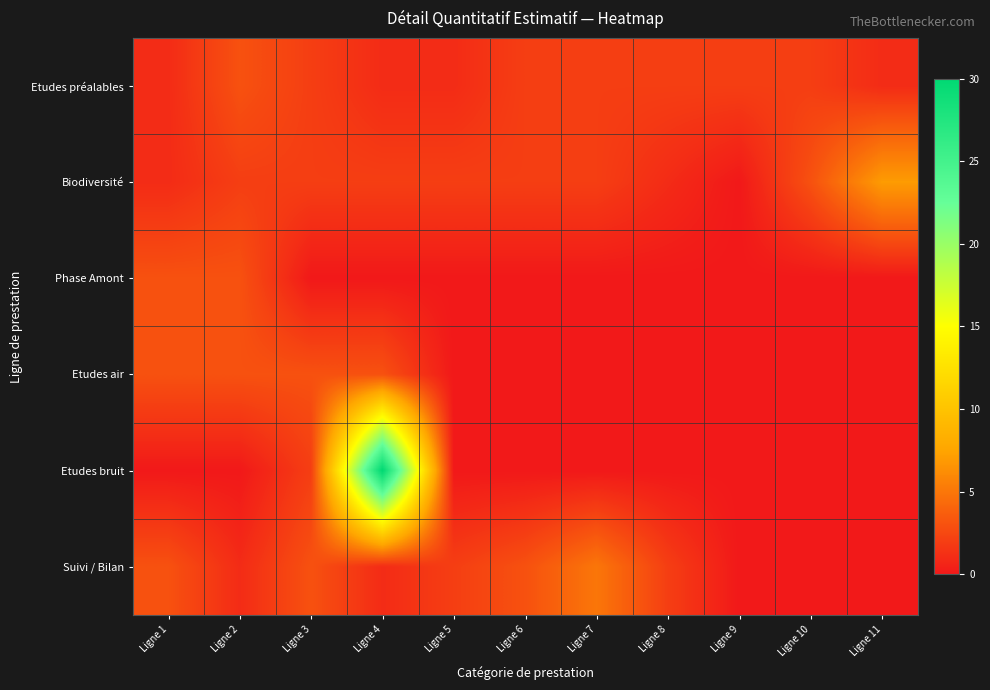

Reading right to left, list all the values displayed in this chart.

Etudes préalables: Ligne 11=1	Ligne 10=2	Ligne 9=2	Ligne 8=2	Ligne 7=2	Ligne 6=2	Ligne 5=1	Ligne 4=1	Ligne 3=2	Ligne 2=3	Ligne 1=1
Biodiversité: Ligne 11=7	Ligne 10=3	Ligne 9=0	Ligne 8=1	Ligne 7=2	Ligne 6=2	Ligne 5=2	Ligne 4=2	Ligne 3=2	Ligne 2=2	Ligne 1=1
Phase Amont: Ligne 11=0	Ligne 10=0	Ligne 9=0	Ligne 8=0	Ligne 7=0	Ligne 6=0	Ligne 5=0	Ligne 4=0	Ligne 3=0	Ligne 2=3	Ligne 1=3
Etudes air: Ligne 11=0	Ligne 10=0	Ligne 9=0	Ligne 8=0	Ligne 7=0	Ligne 6=0	Ligne 5=0	Ligne 4=3	Ligne 3=3	Ligne 2=3	Ligne 1=3
Etudes bruit: Ligne 11=0	Ligne 10=0	Ligne 9=0	Ligne 8=0	Ligne 7=0	Ligne 6=0	Ligne 5=0	Ligne 4=30	Ligne 3=2	Ligne 2=0	Ligne 1=0
Suivi / Bilan: Ligne 11=0	Ligne 10=0	Ligne 9=0	Ligne 8=2	Ligne 7=5	Ligne 6=3	Ligne 5=2	Ligne 4=1	Ligne 3=3	Ligne 2=1	Ligne 1=3